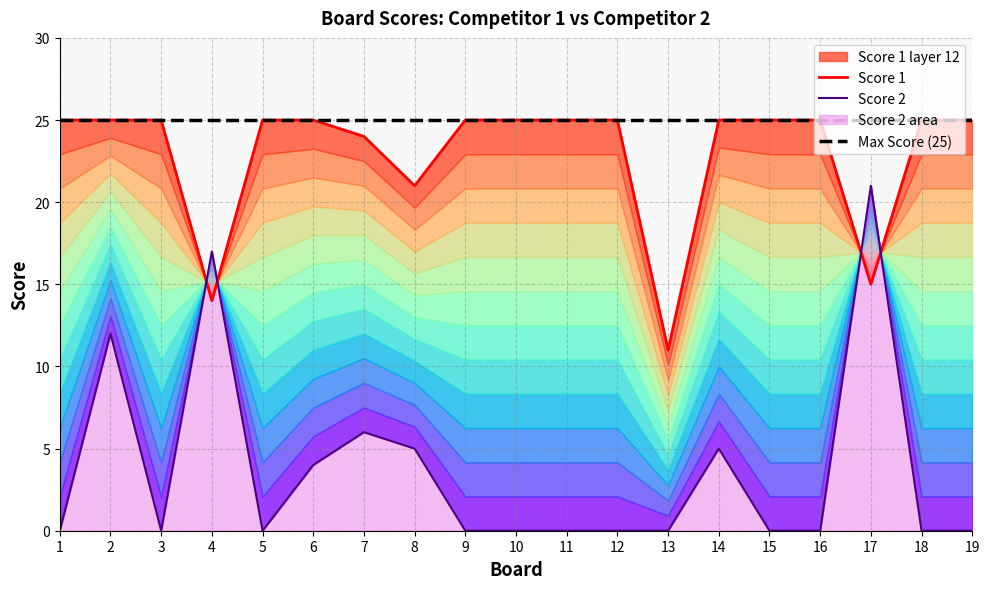

True or false: Max Score (25) has more than 2 interior local peaks.

False